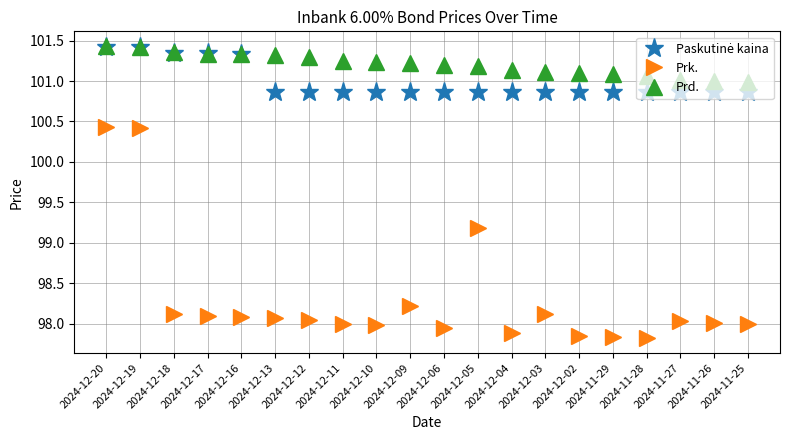

Is it true that Prd. equals 101.3 at 2024-12-12?

True